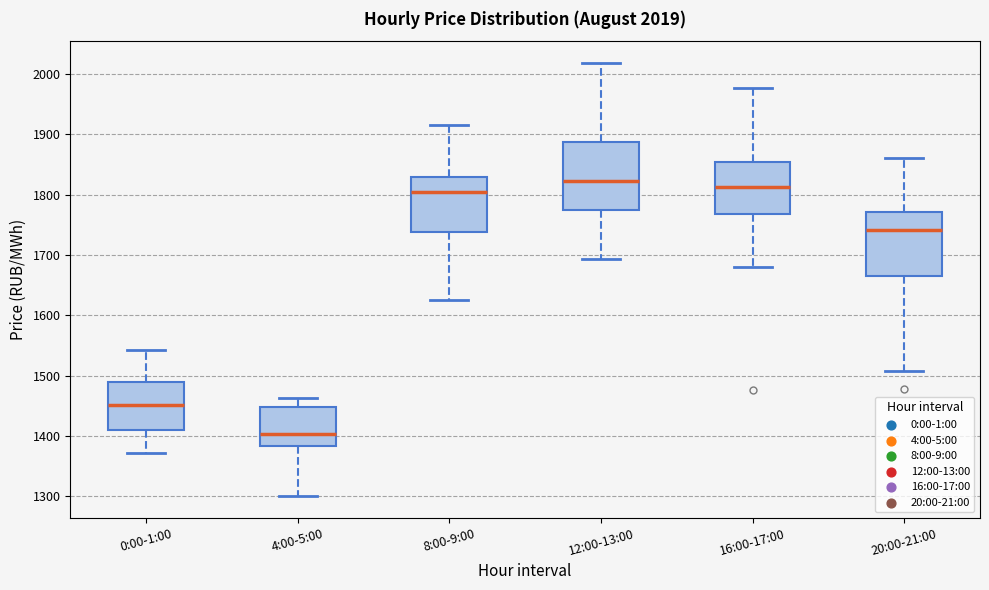

Which box's median line is the highest?

12:00-13:00